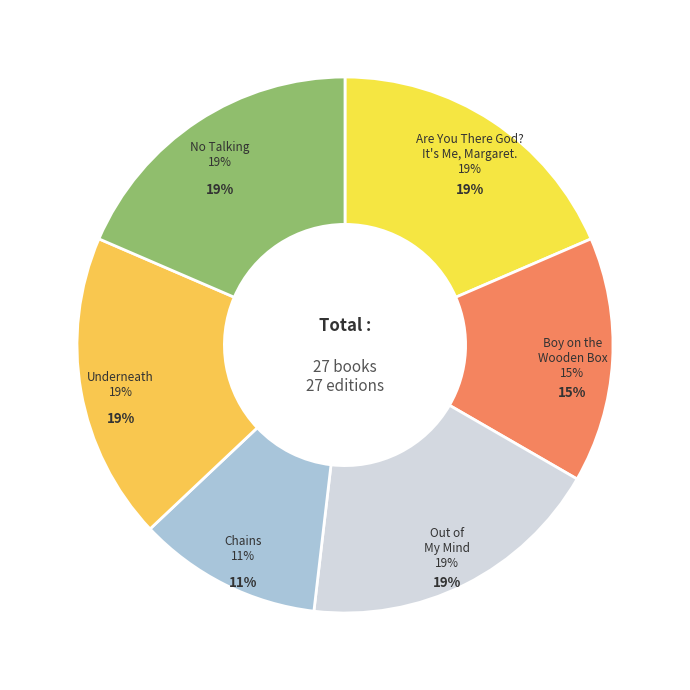

Does No Talking represent more than half of the total?

No